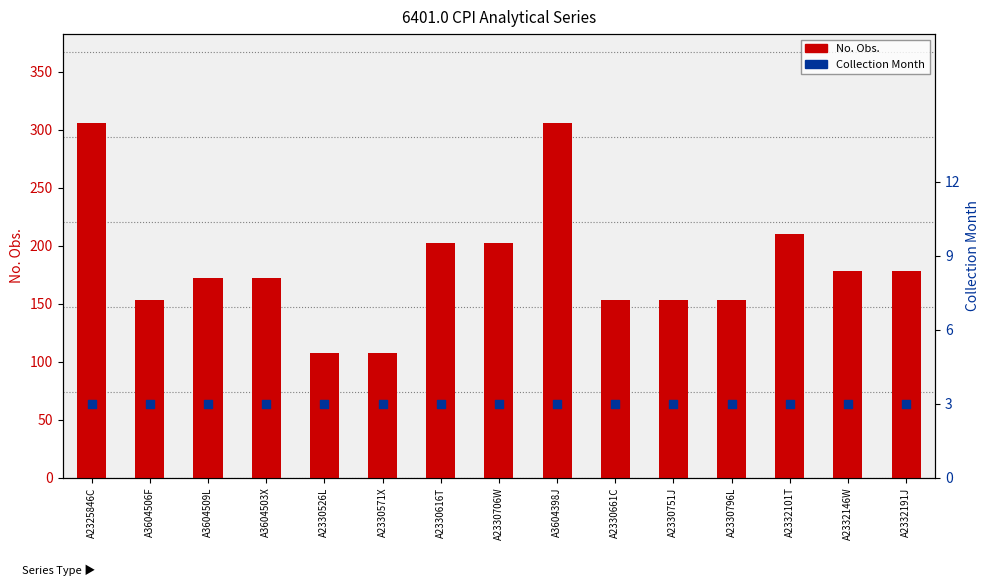

Which series contains the highest Y value?

No. Obs.